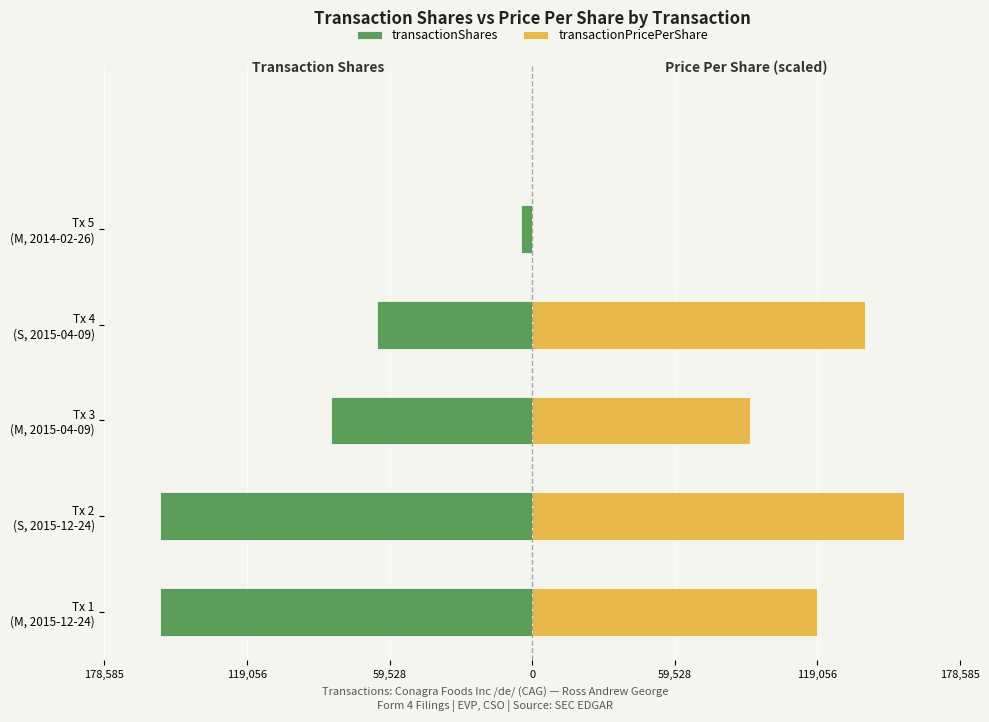

At how many categories does at least one series exceed -121573?

5